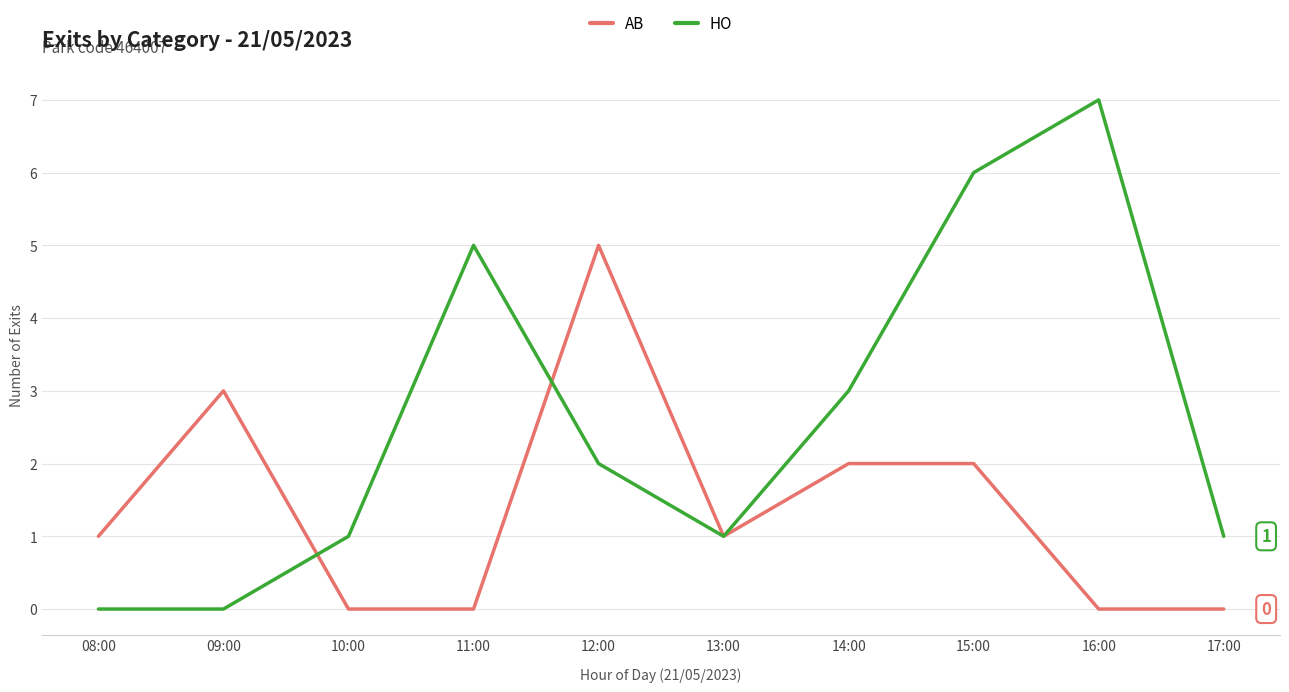

List the series in order of their peak value, lowest first.

AB, HO